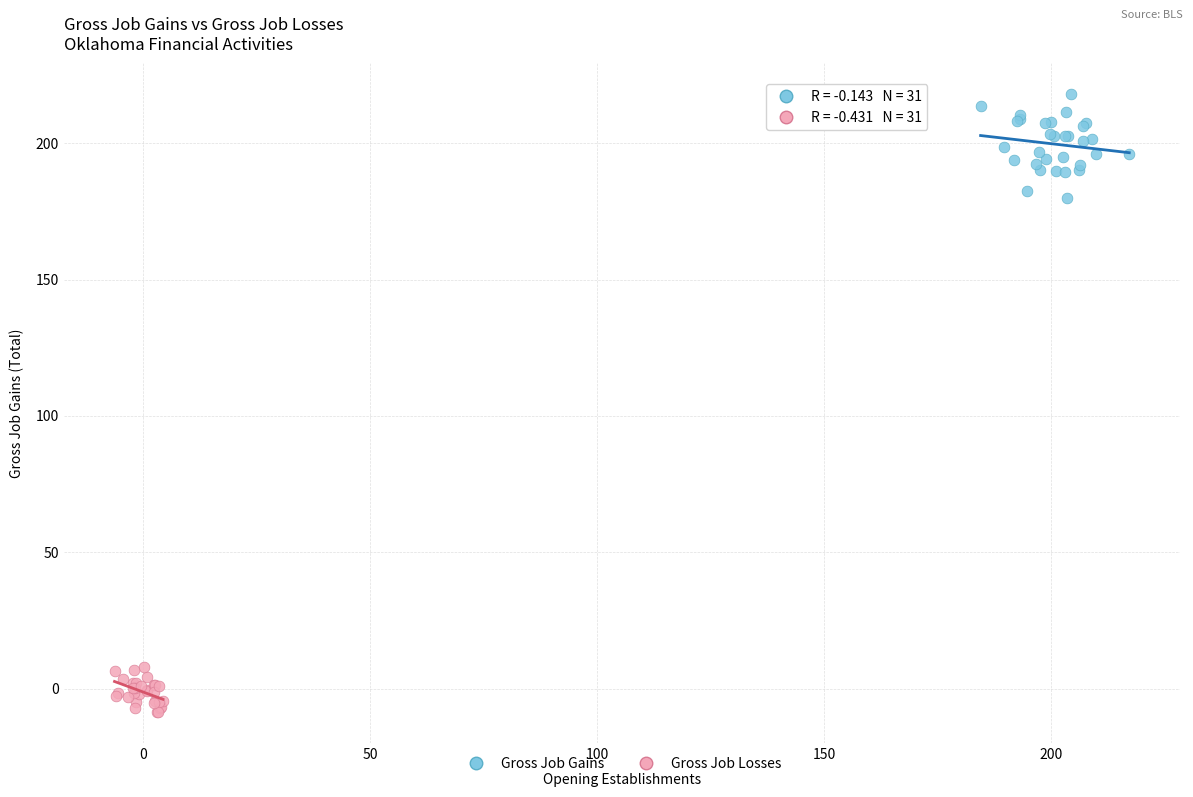

Which series contains the lowest Y value?

Gross Job Losses